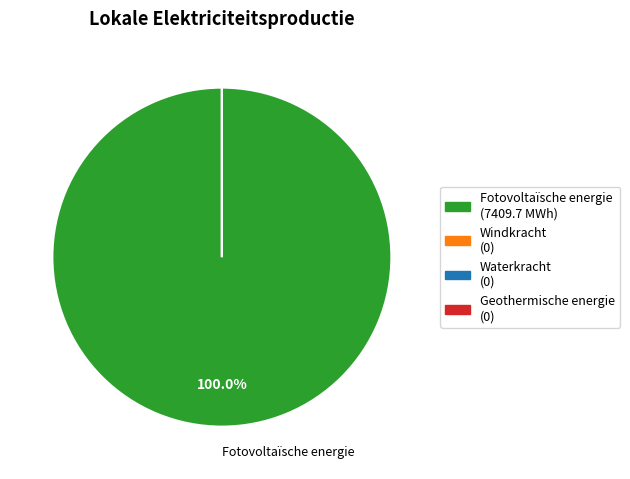

Does Geothermische energie represent more than half of the total?

No